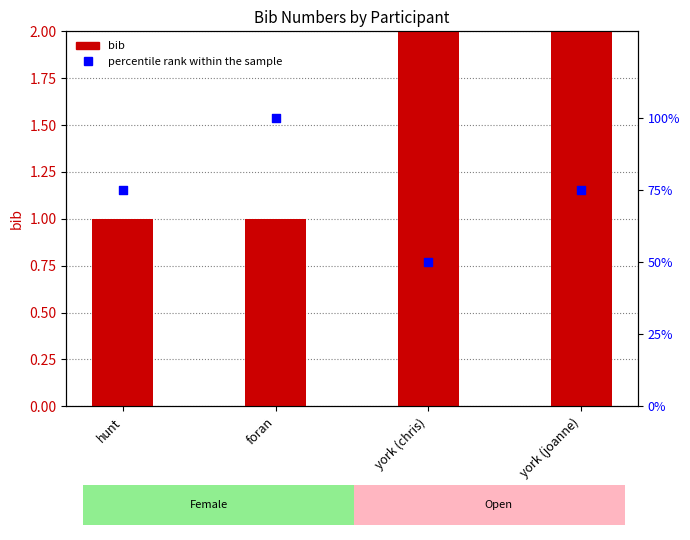

Which series has the widest spread of Y values?

percentile rank within the sample